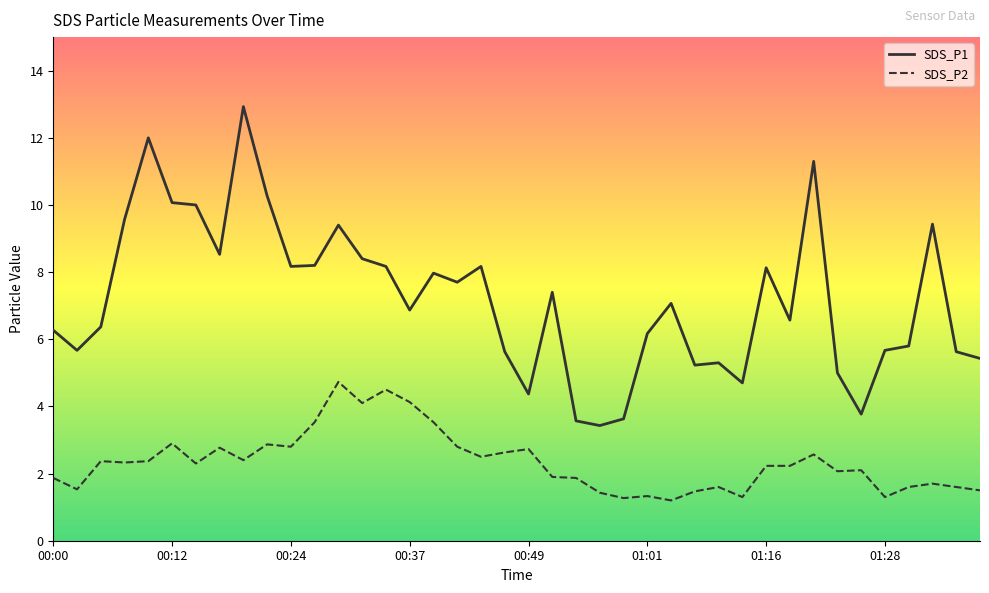

What is the difference between the maximum and minimum values in the SDS_P2 series?

3.5